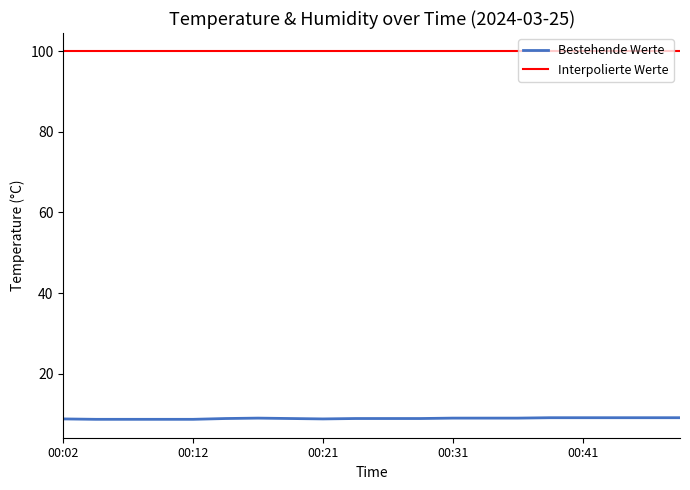

Which series has the largest total across all categories?

Interpolierte Werte